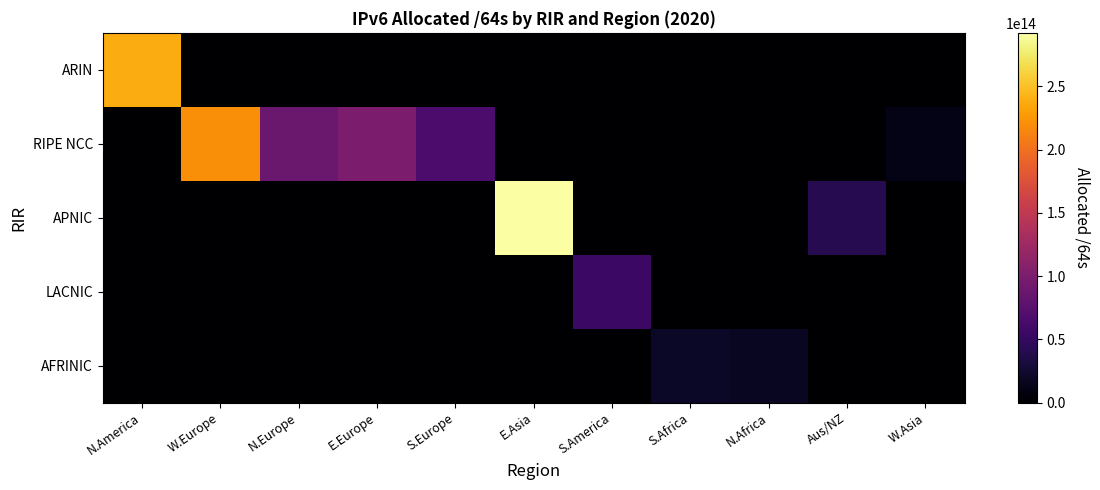

At which category is the sum across all series the highest?

E.Asia